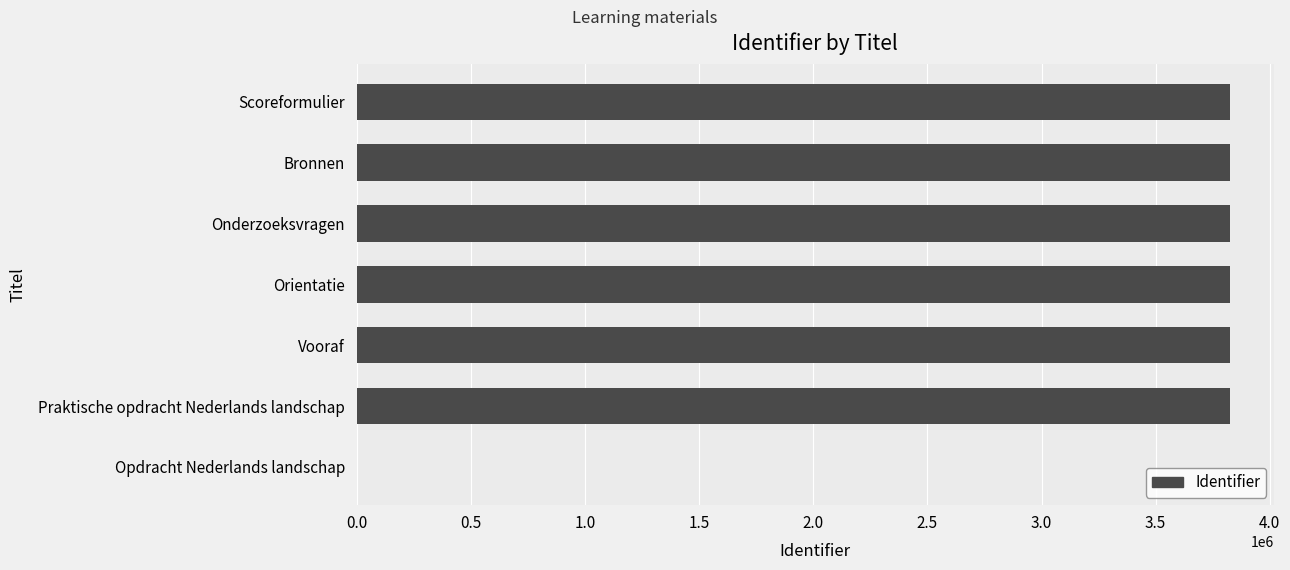

The value at Praktische opdracht Nederlands landschap is 3826927. True or false?

True